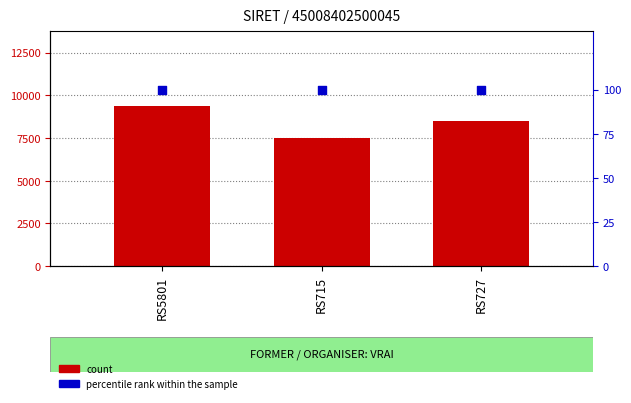

At how many categories does at least one series exceed 5091?

3